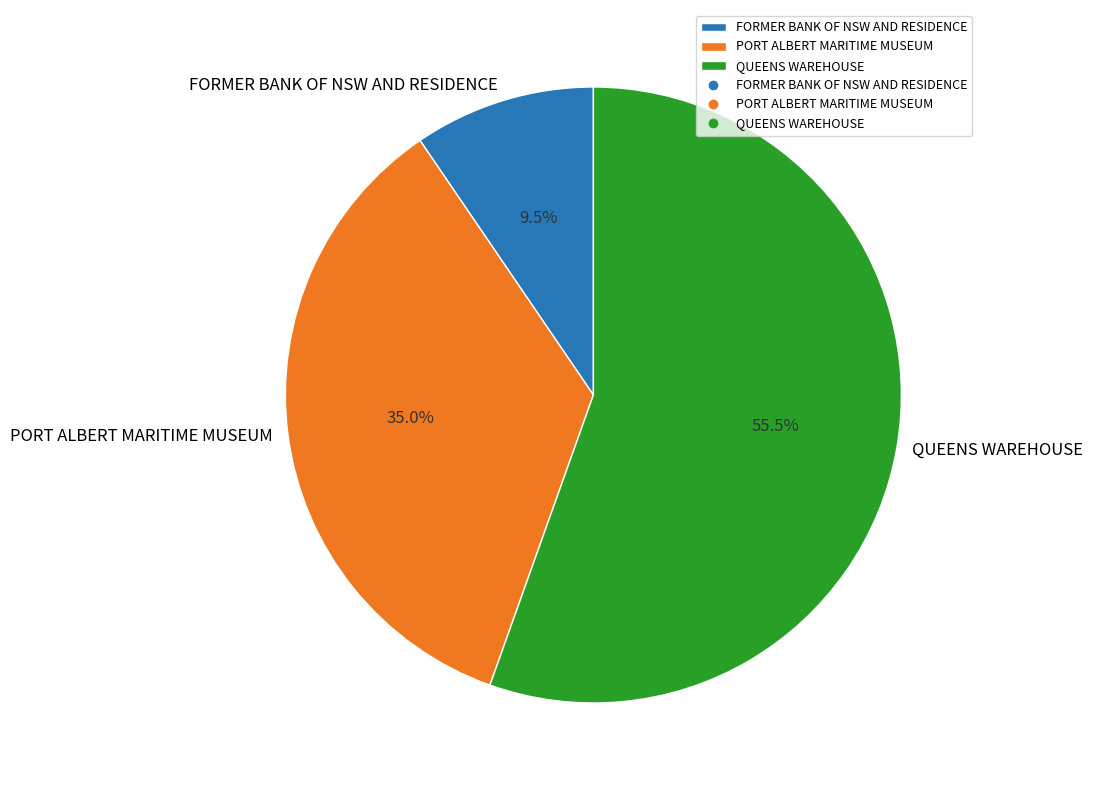

What is the ratio of the value at PORT ALBERT MARITIME MUSEUM to the value at FORMER BANK OF NSW AND RESIDENCE?

3.7